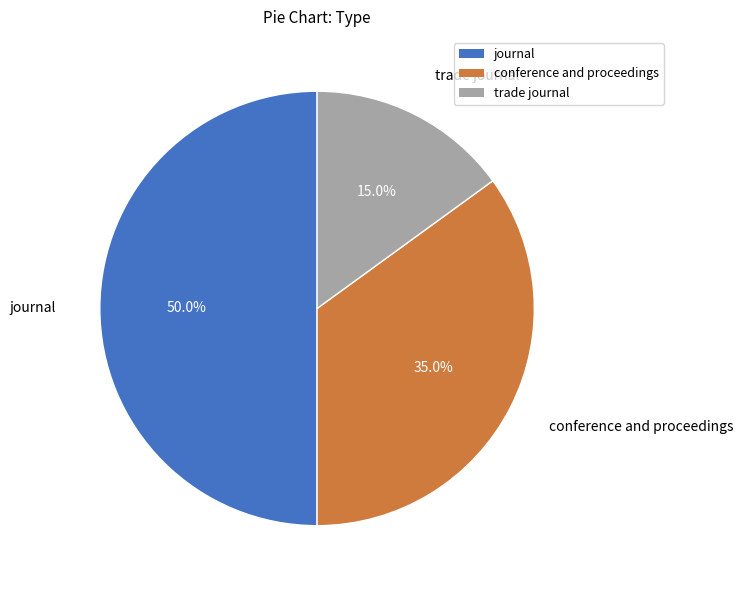

How many slices are in this pie chart?

3